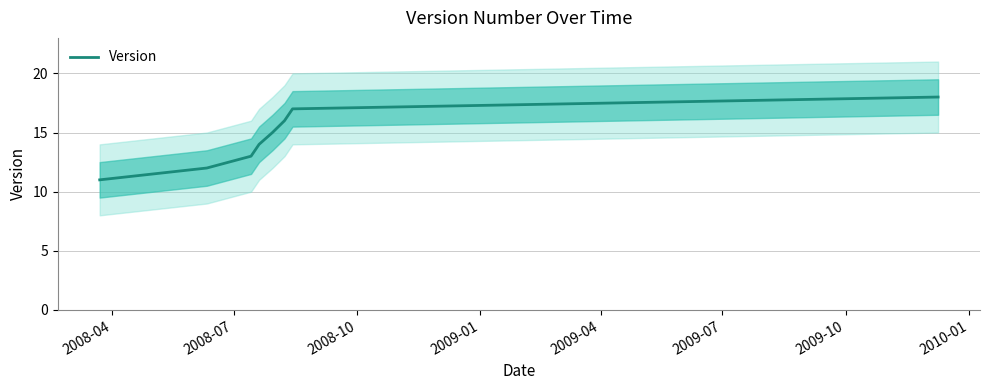

What is the maximum value for Version?

18